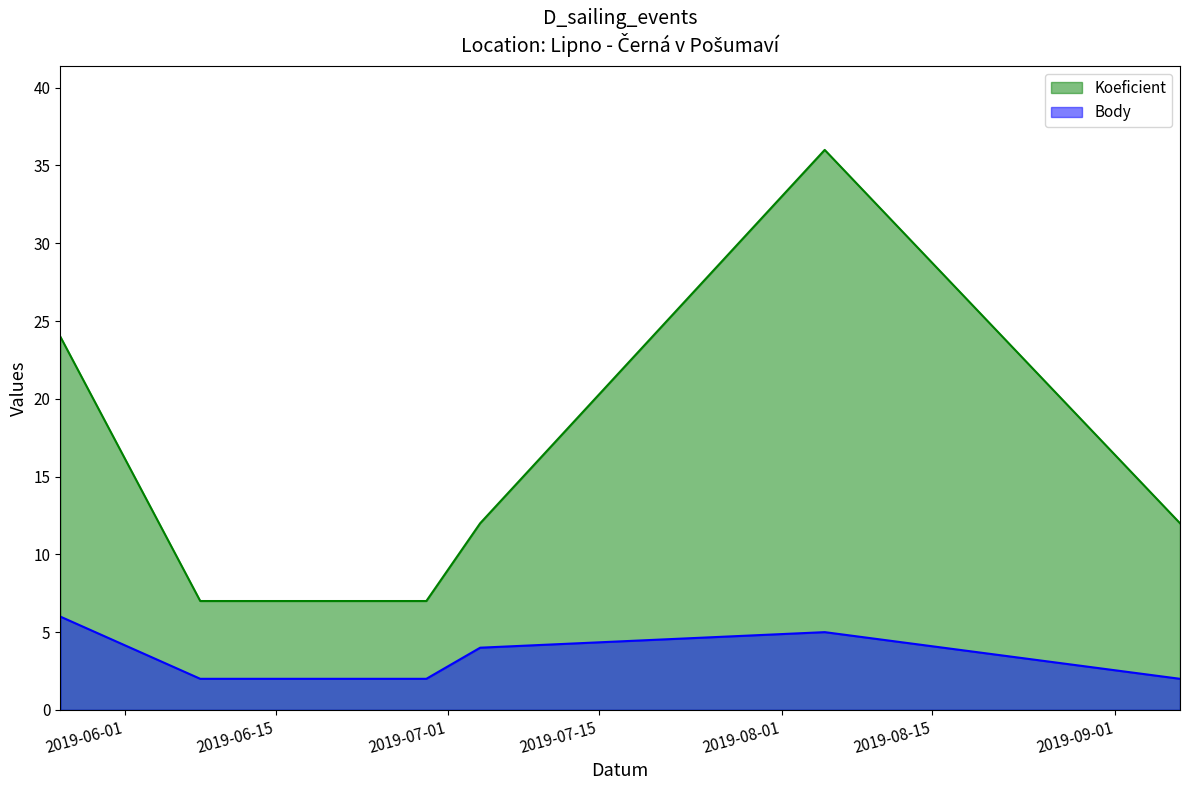

What position from the left is 2019-06-29?

3